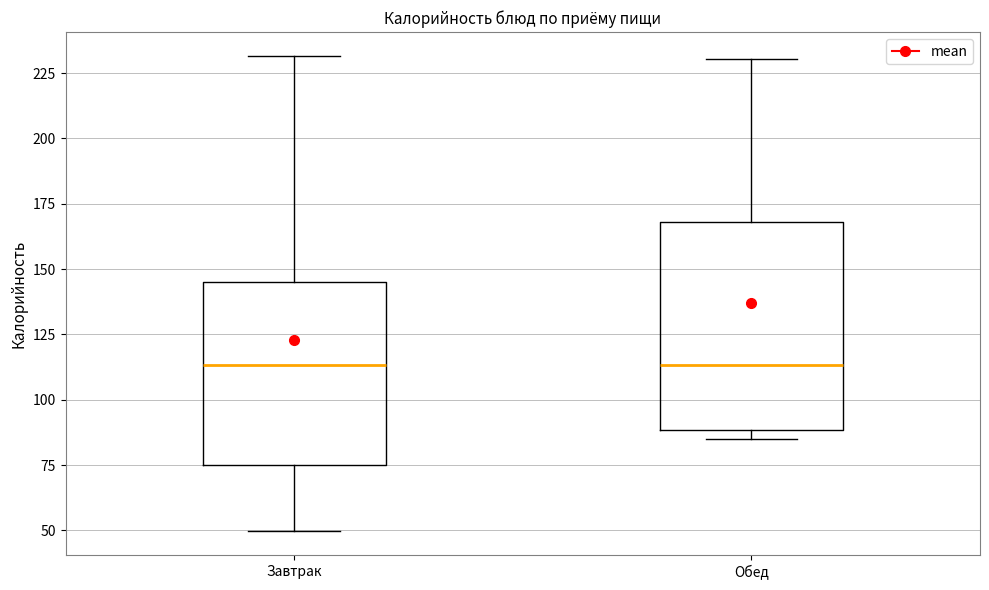

Reading left to right, transcribe this box plot: for each box, give where its median line is, the range the box spans, and where its two whiskers end, as read against the y-axis. The values are not printed on the chart, so give them approximately, as read against the axis.

Завтрак: median 115, box 75 to 145, whiskers 50 to 230
Обед: median 115, box 90 to 170, whiskers 85 to 230